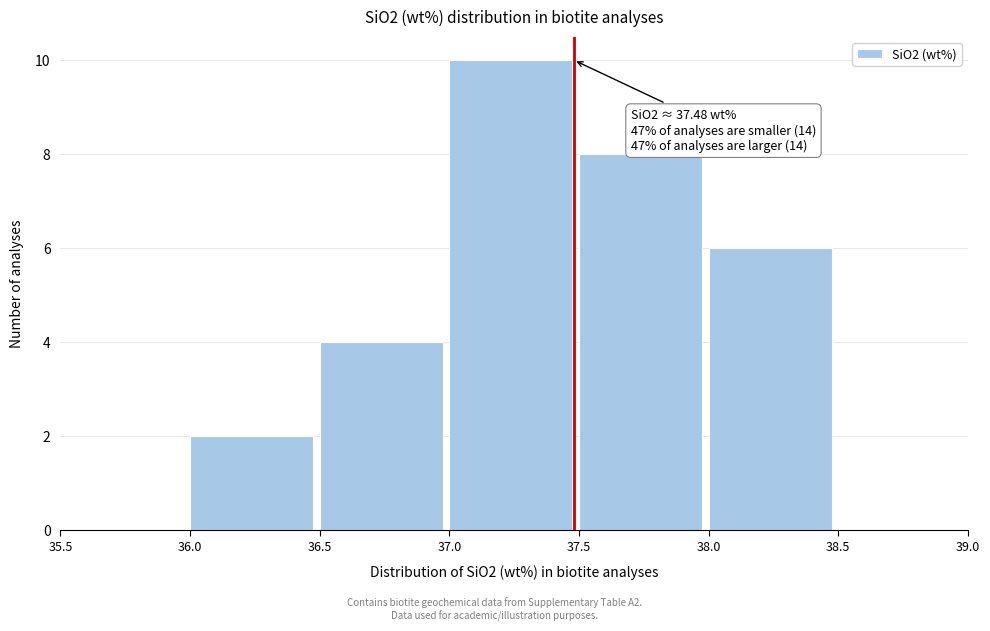

Which range on the x-axis has the tallest bar?

37.0 to 37.5